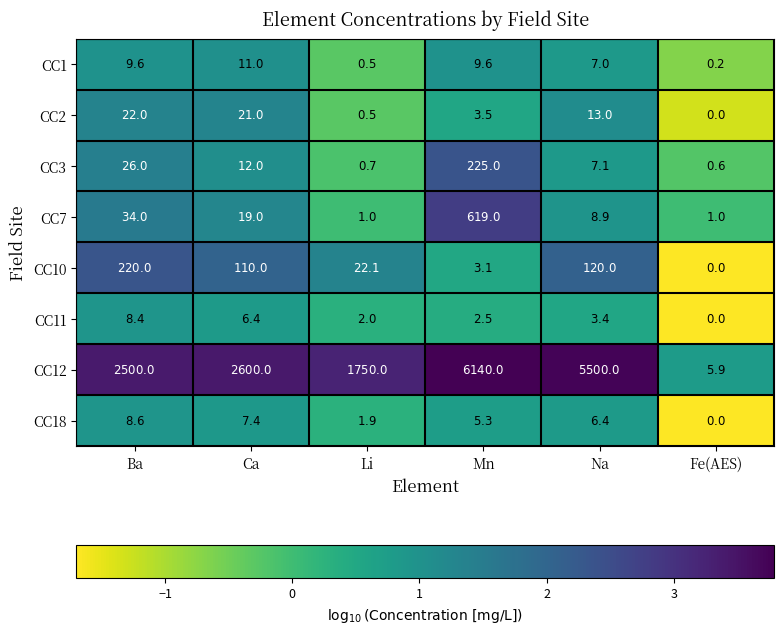

What is the difference between the maximum and minimum values in the CC18 series?

8.6